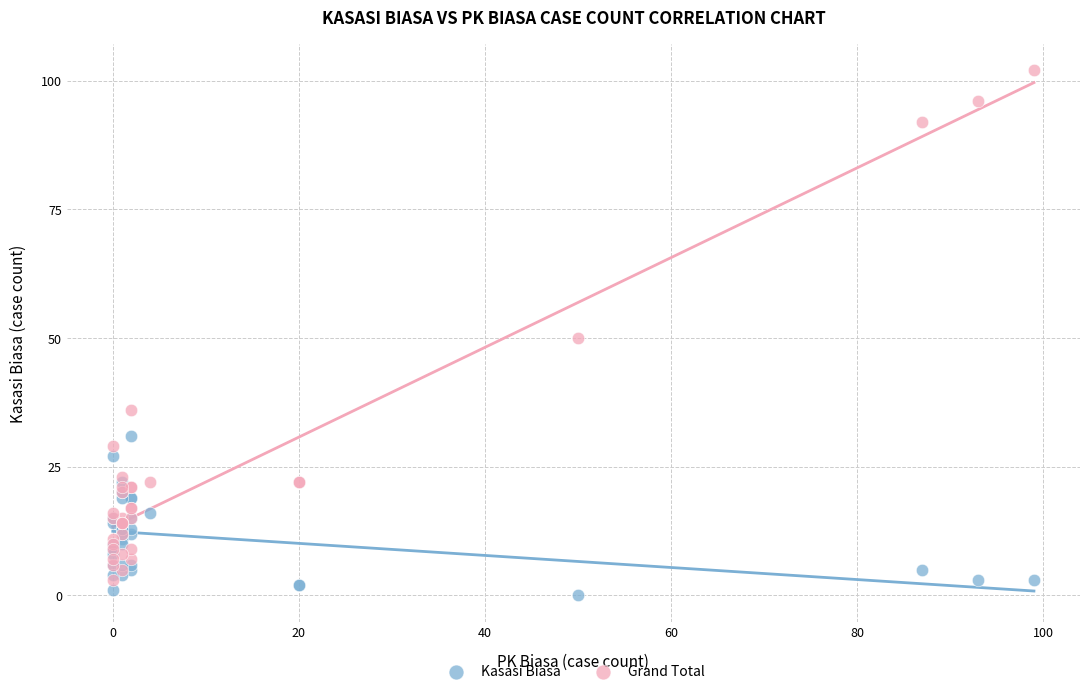

Which series reaches the maximum Y coordinate?

Grand Total